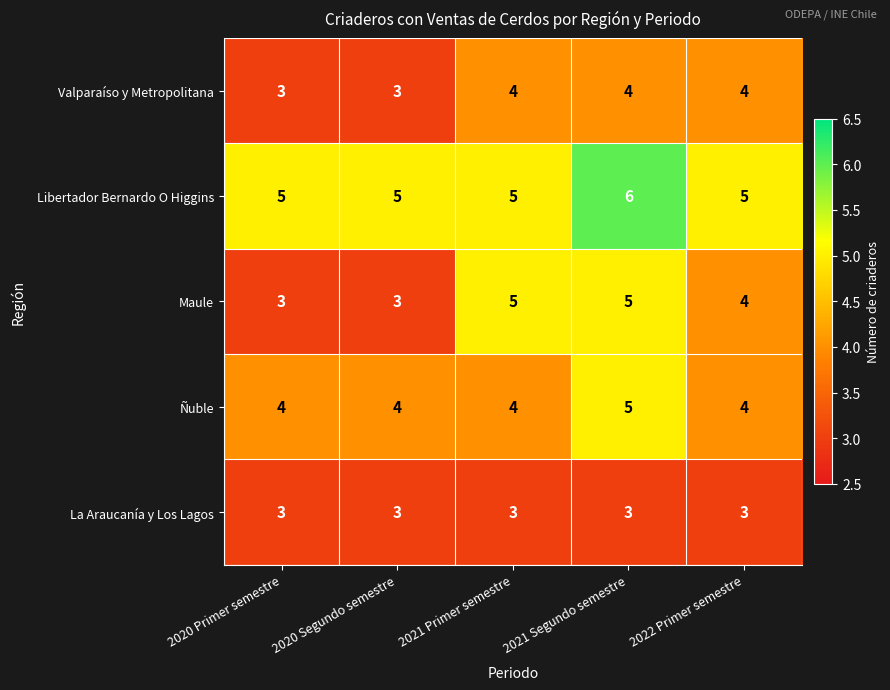

What is the average value of the Libertador Bernardo O Higgins series?

5